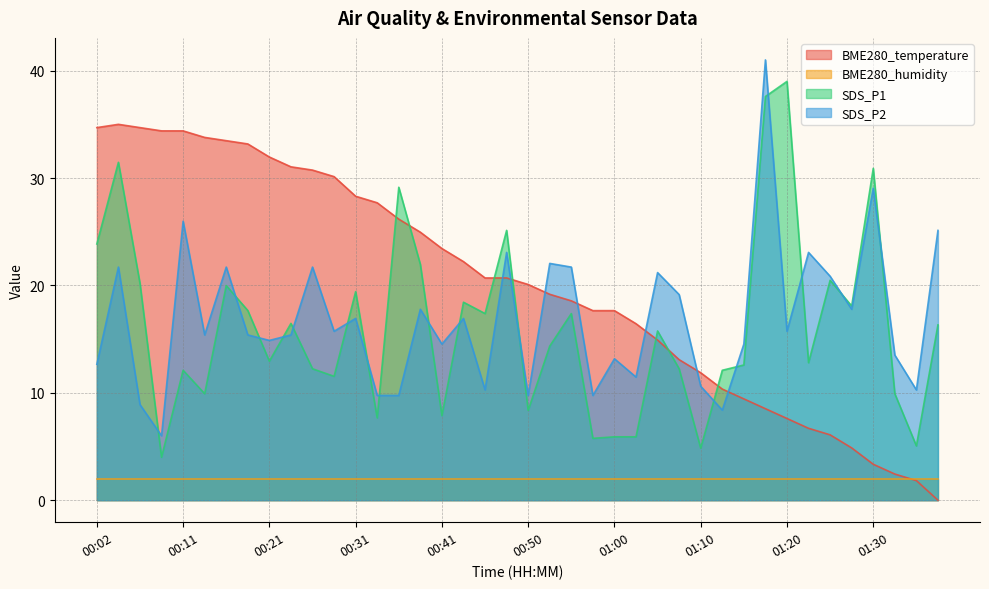

The SDS_P2 series shows 9.5 at 01:22. True or false?

False